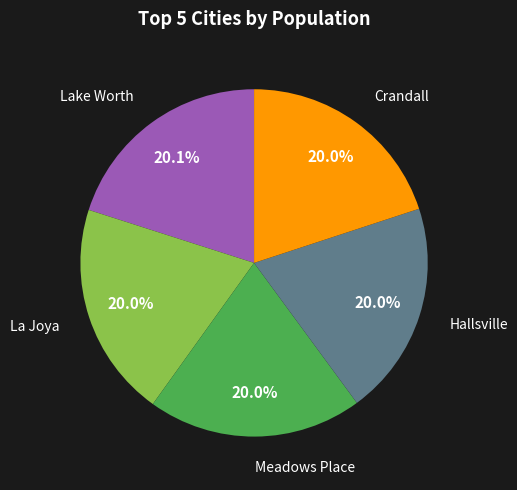

Does any single category account for the majority?

No